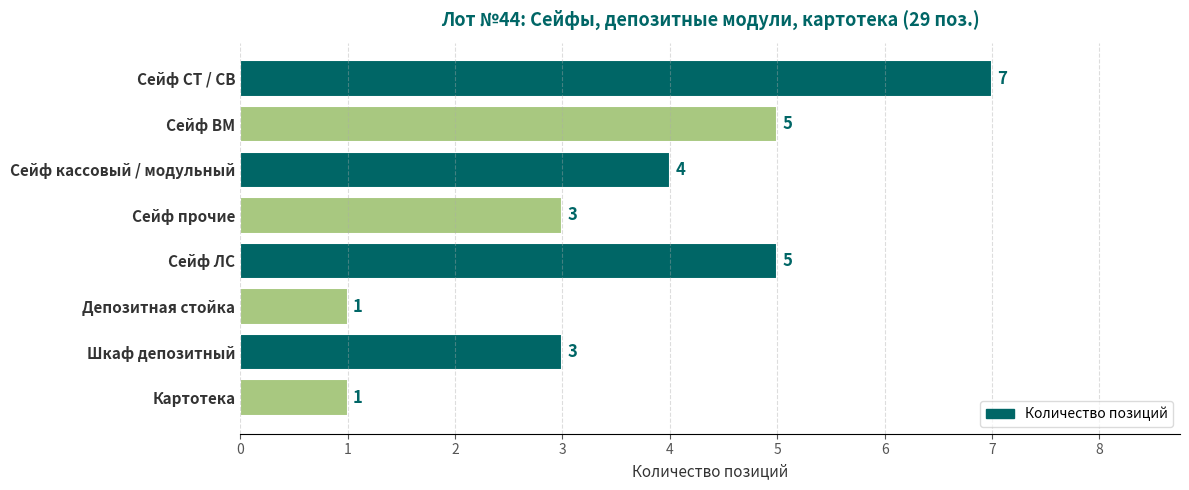

Approximately how many times larger is the value at Картотека compared to Сейф прочие?

0.3